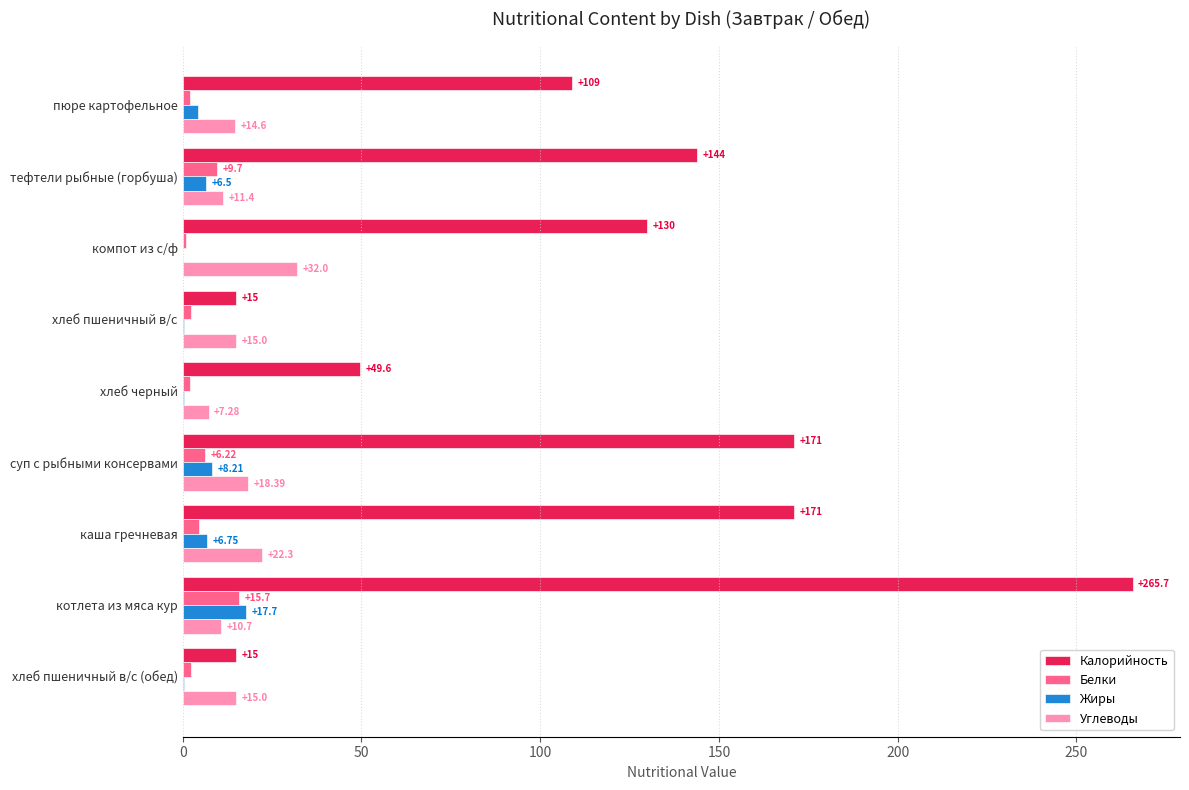

Which series changed the most between компот из с/ф and суп с рыбными консервами?

Калорийность